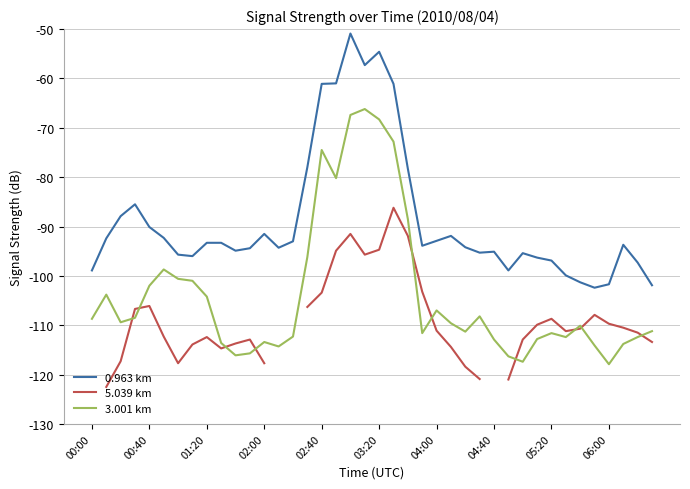

True or false: 5.039 km has more than 2 points higher than both neighbors.

True